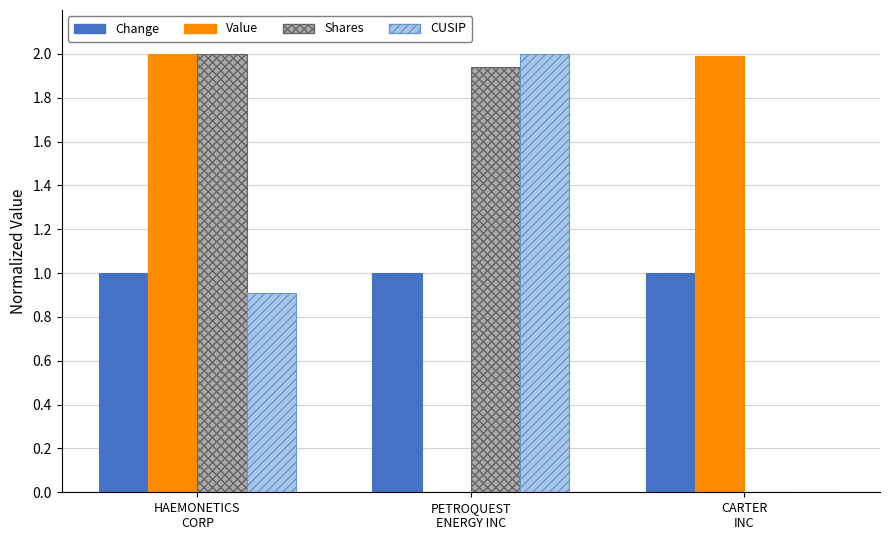

What is the maximum value shown in the chart?

2.0